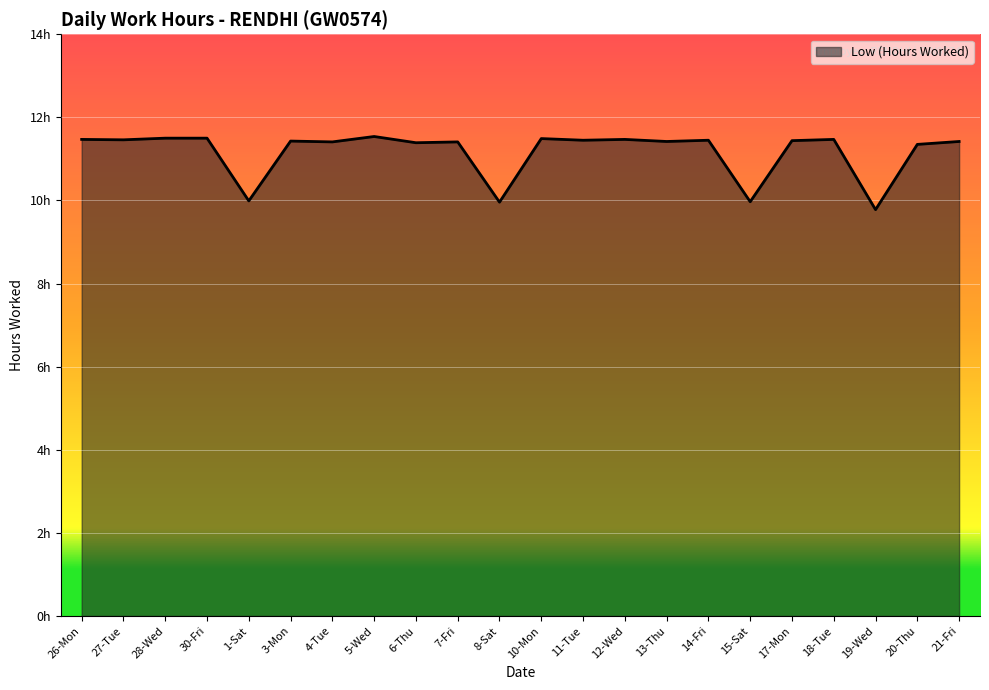

Does the chart have visible grid lines?

Yes